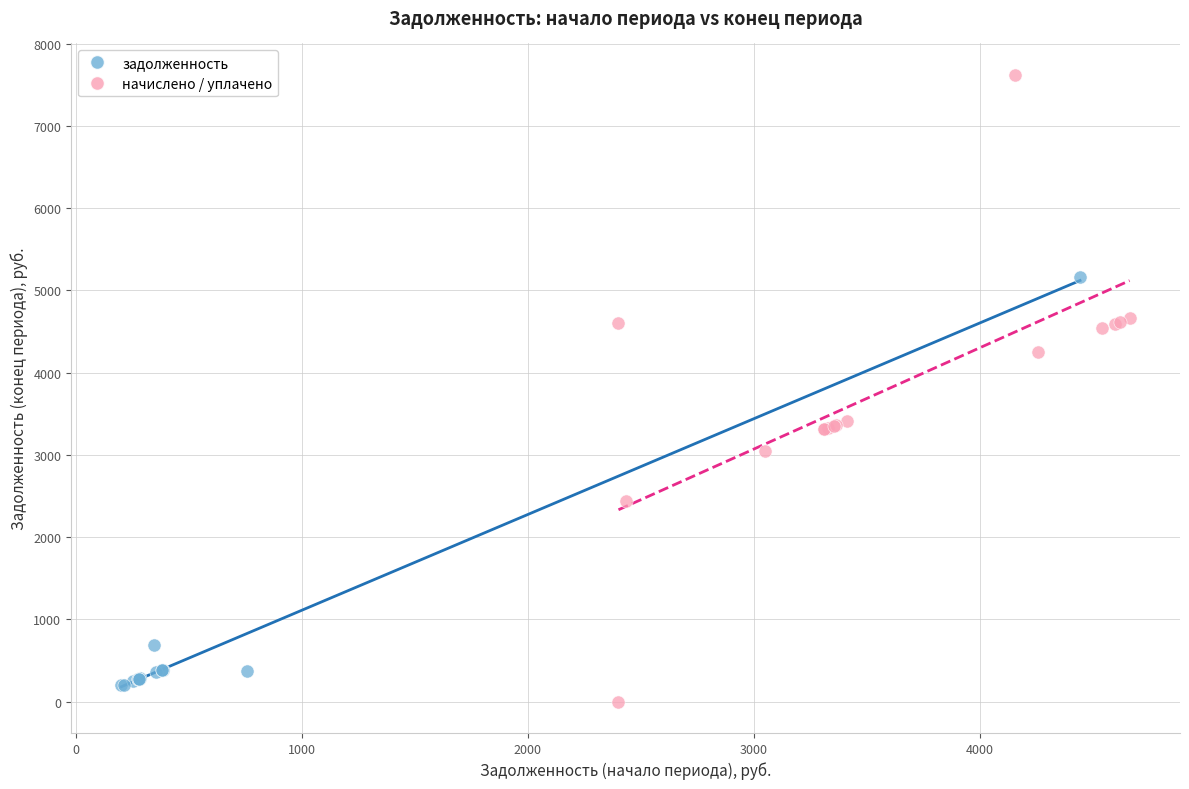

Which series has the largest Y range (max minus min)?

начислено / уплачено